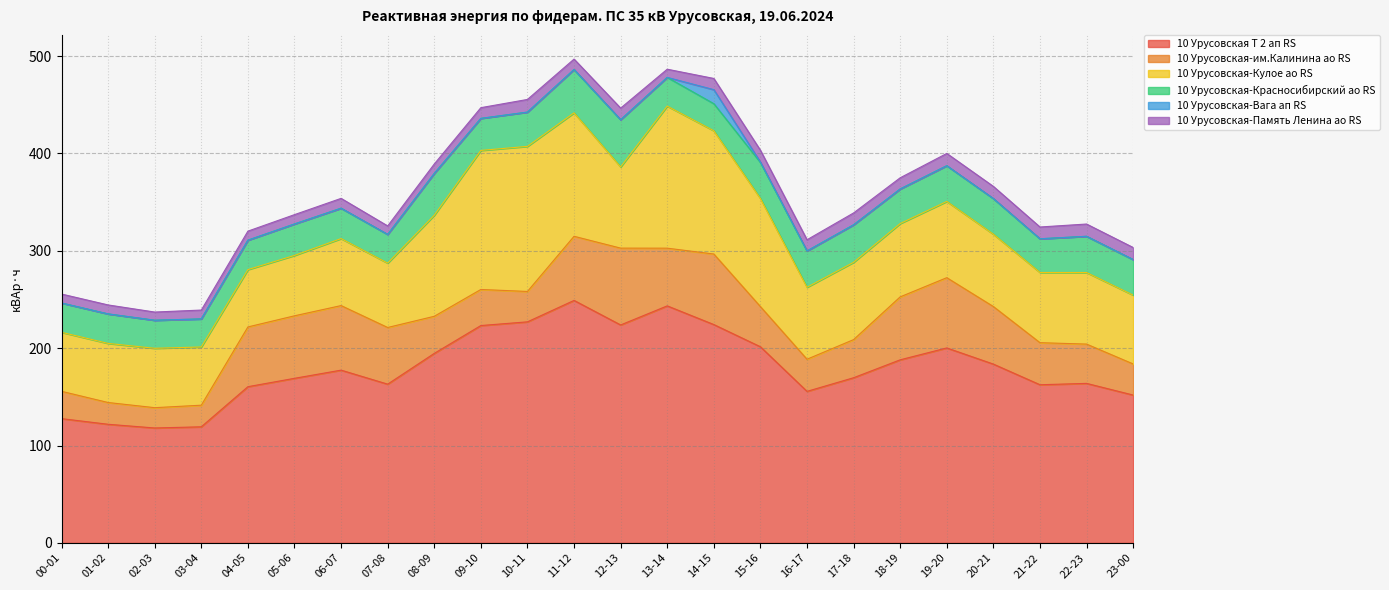

Count the number of categories in the chart.

24